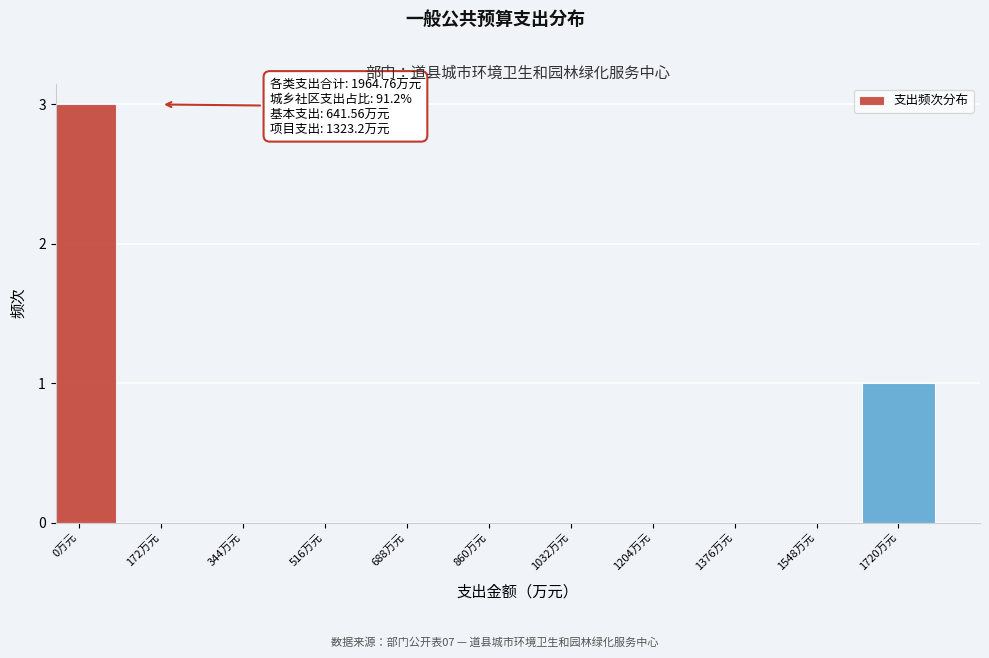

Reading right to left, list all the values displayed in this chart.

1720万元=1	1548万元=0	1376万元=0	1204万元=0	1032万元=0	860万元=0	688万元=0	516万元=0	344万元=0	172万元=0	0万元=3